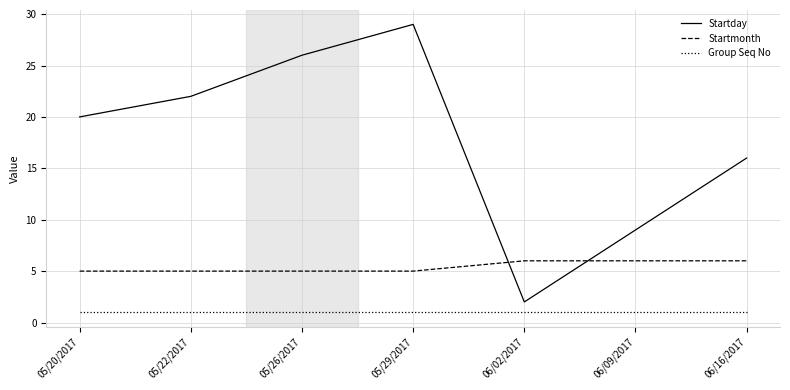

What value does the Startmonth series have at 06/02/2017?

6